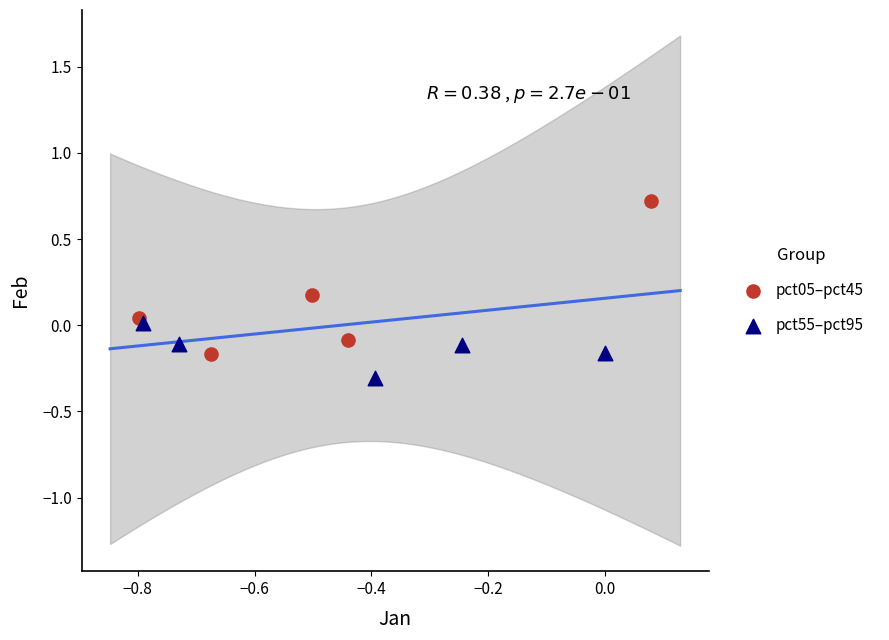

Which series reaches the maximum Y coordinate?

pct05–pct45